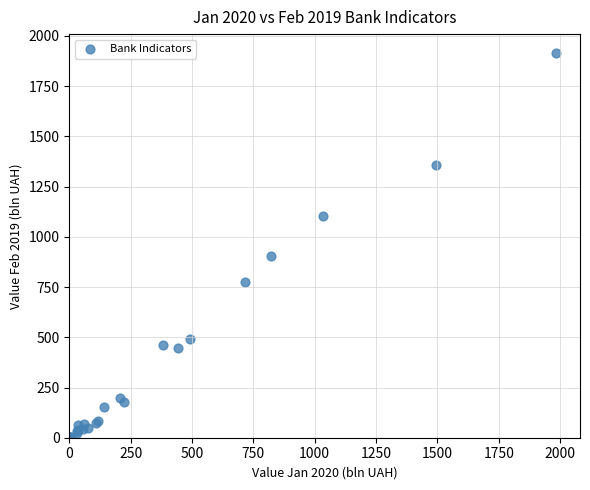

What Y value in the scatter plot is closest to 956?

904.8